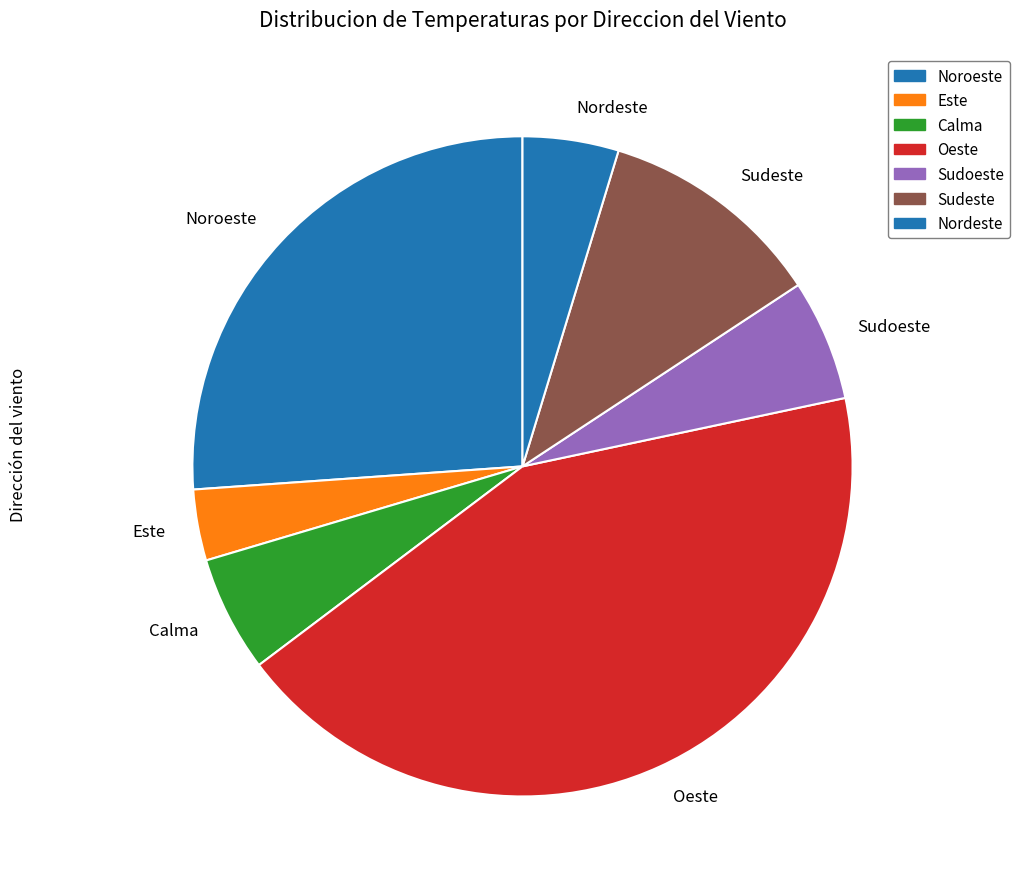

How many segments does this pie chart have?

7